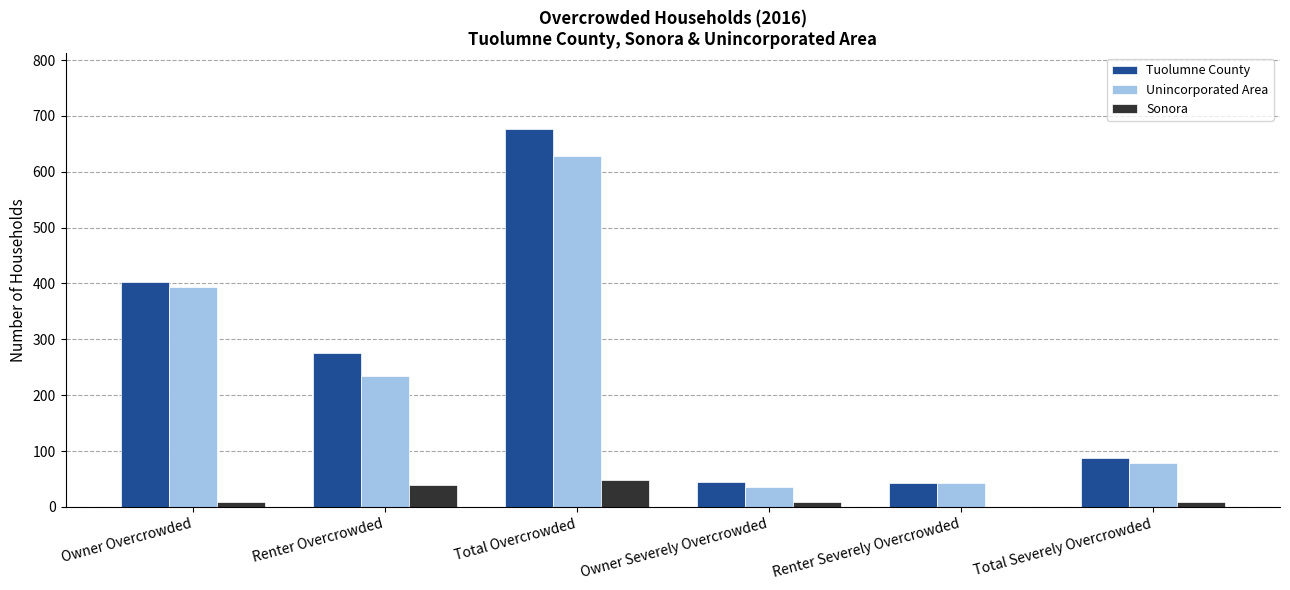

What is the approximate value of Sonora at Owner Severely Overcrowded, to the nearest 10?

10